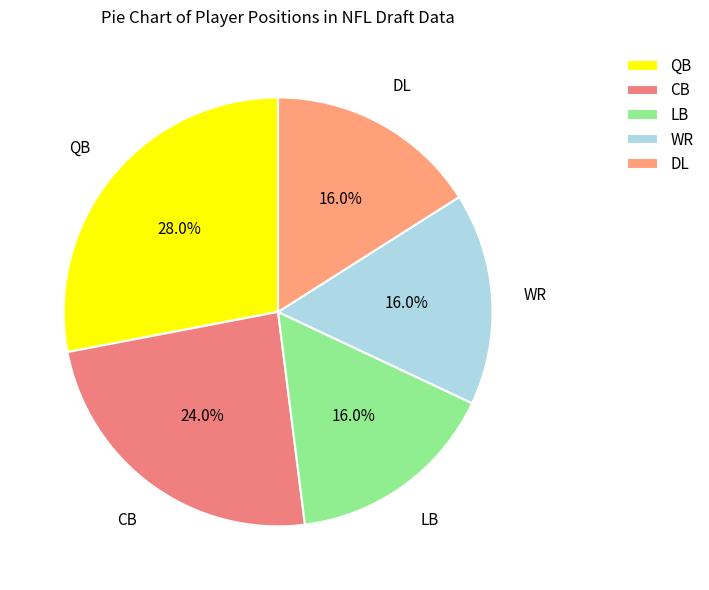

Does WR represent more than half of the total?

No